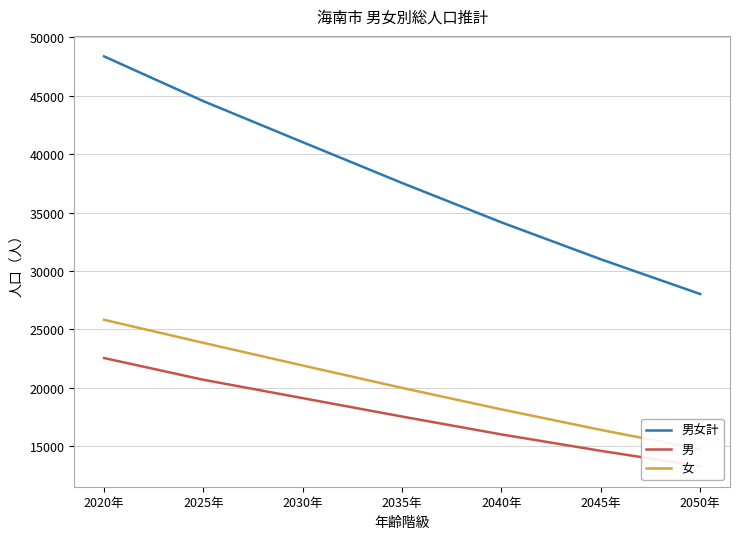

What is the sum of the 男女計 values at 2050年 and 2030年?

69049